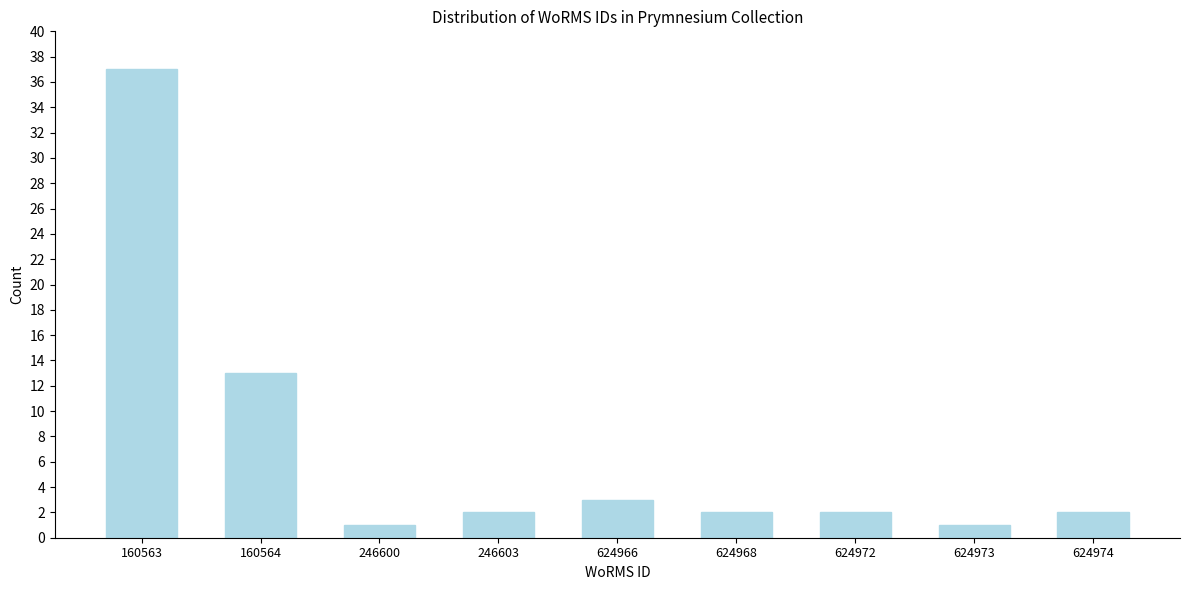

Reading left to right, what are all the values shown in this chart?

160563=37	160564=13	246600=1	246603=2	624966=3	624968=2	624972=2	624973=1	624974=2